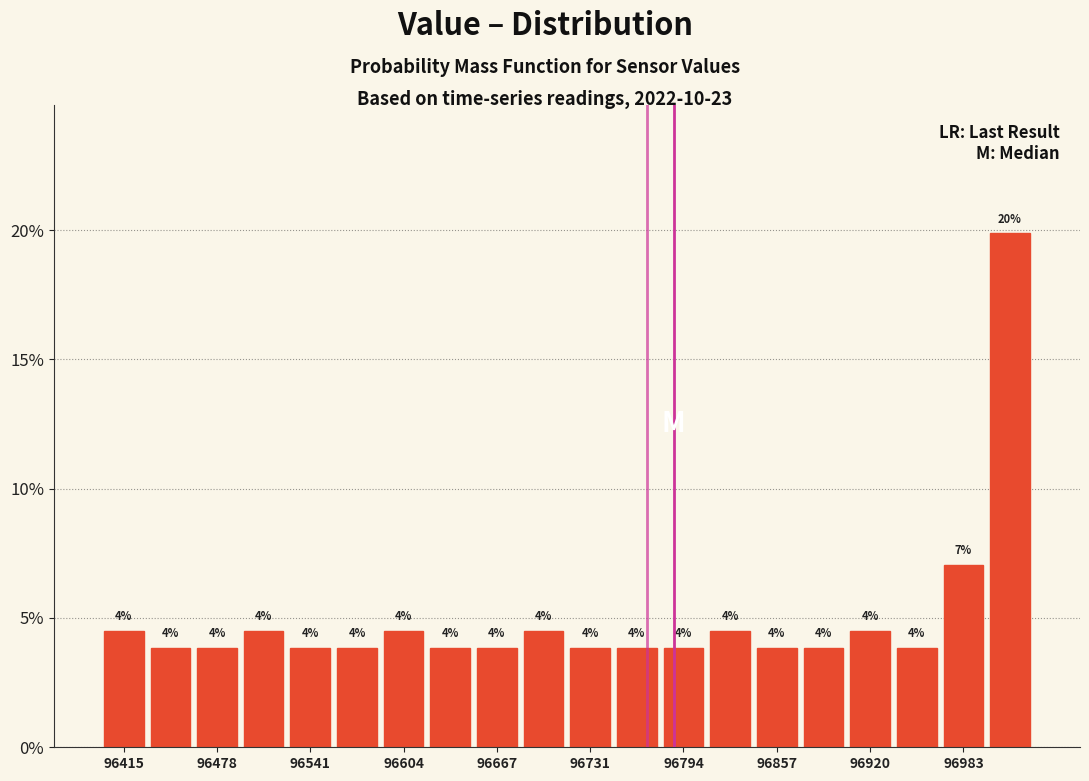

Around what value on the x-axis is the tallest bar? Give the approximate position of its centre, as read against the axis.

97010